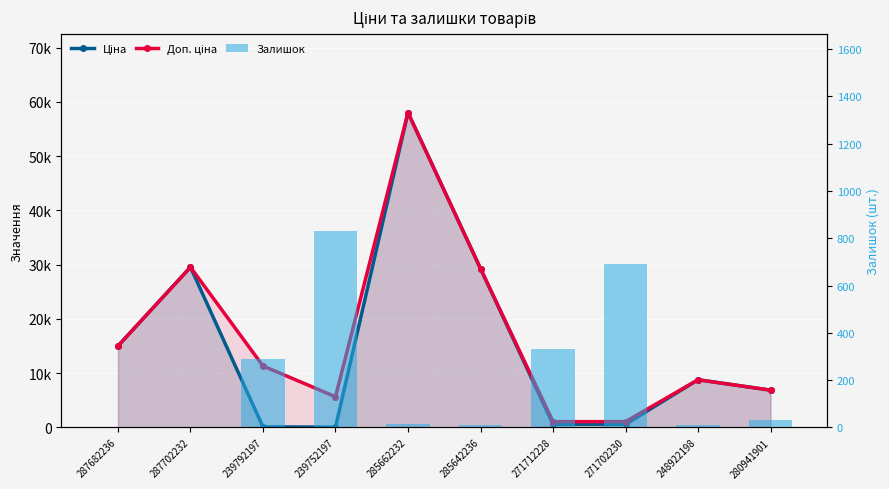

What is the spread (max minus min) of values at 285642236?

29282.9